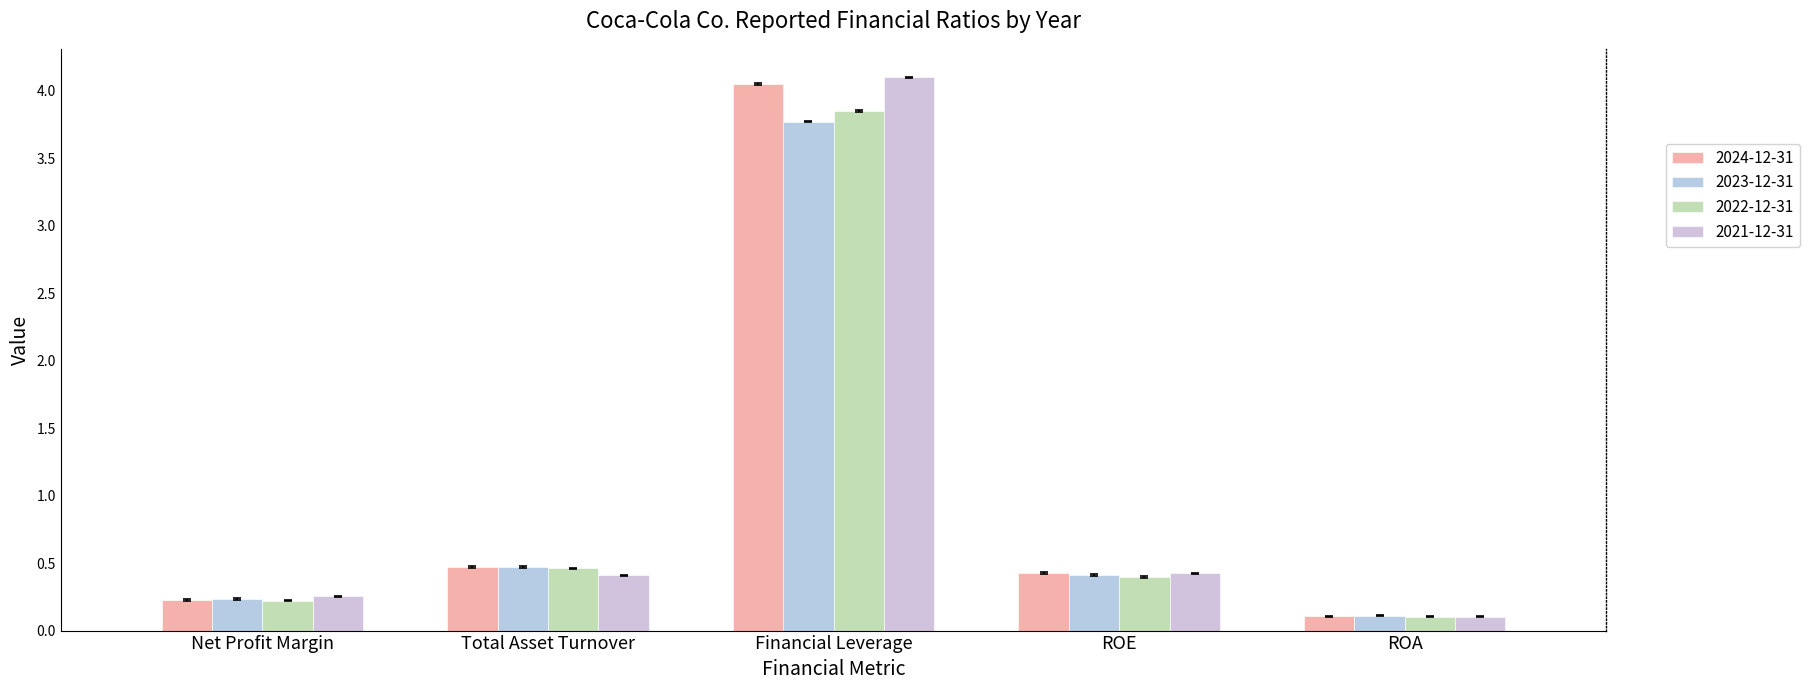

At how many categories does at least one series exceed 1?

1